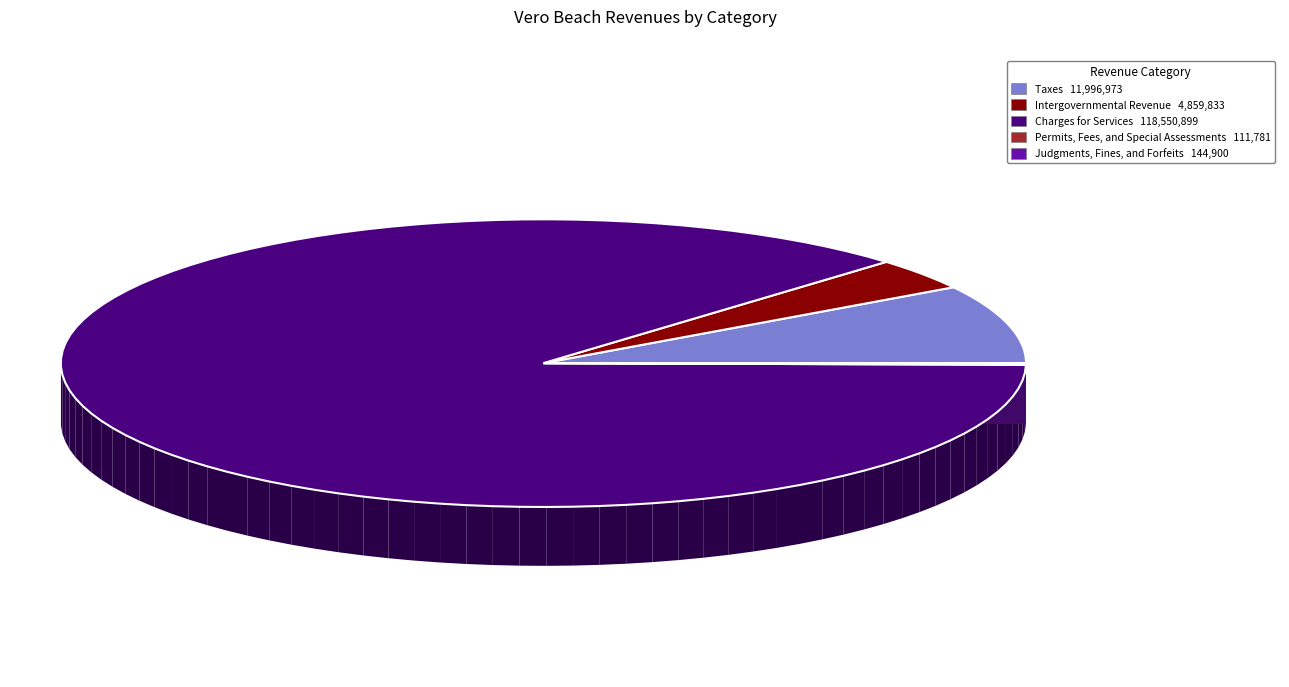

What is the largest slice in the pie chart?

Charges for Services